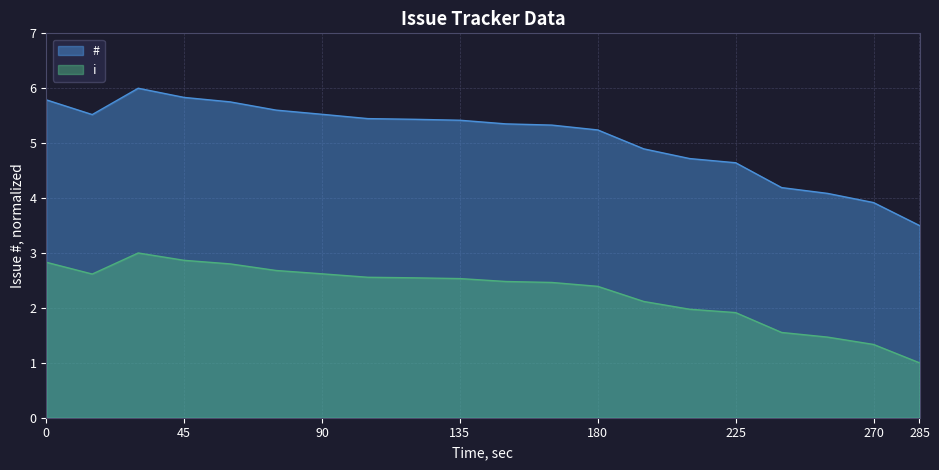

What is the value of the 20th point from the left?

3.5